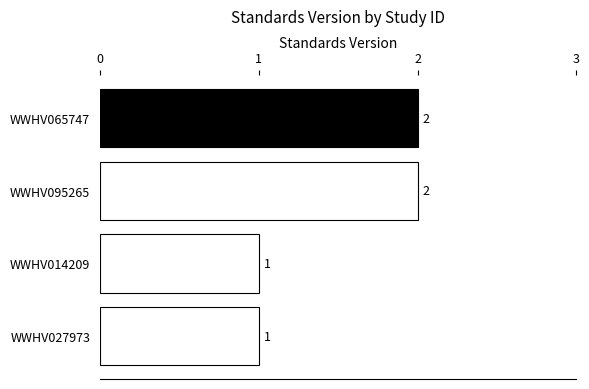

Between WWHV027973 and WWHV065747, which is larger?

WWHV065747